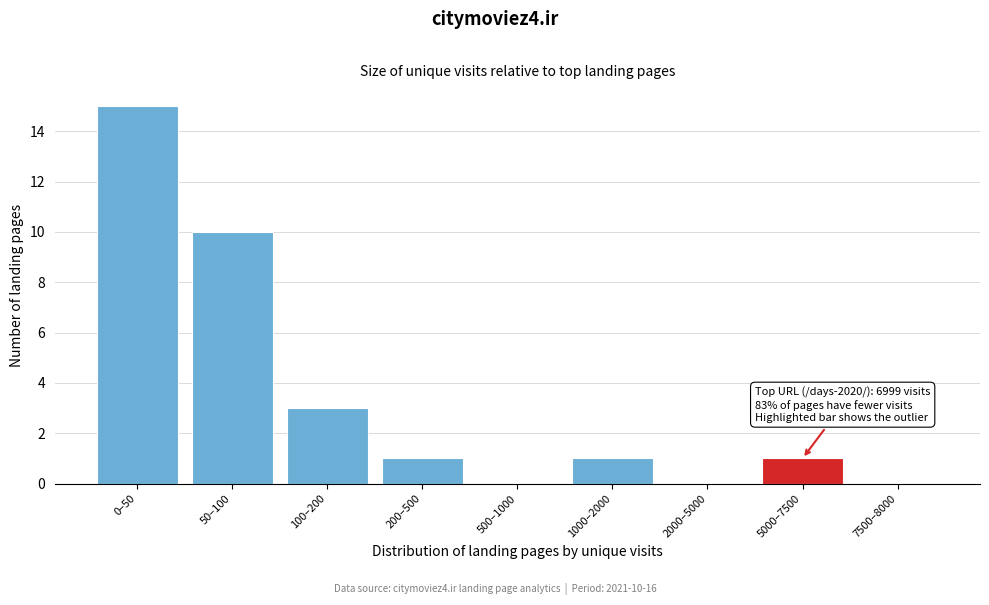

True or false: the data shows 3 at 100–200.

True